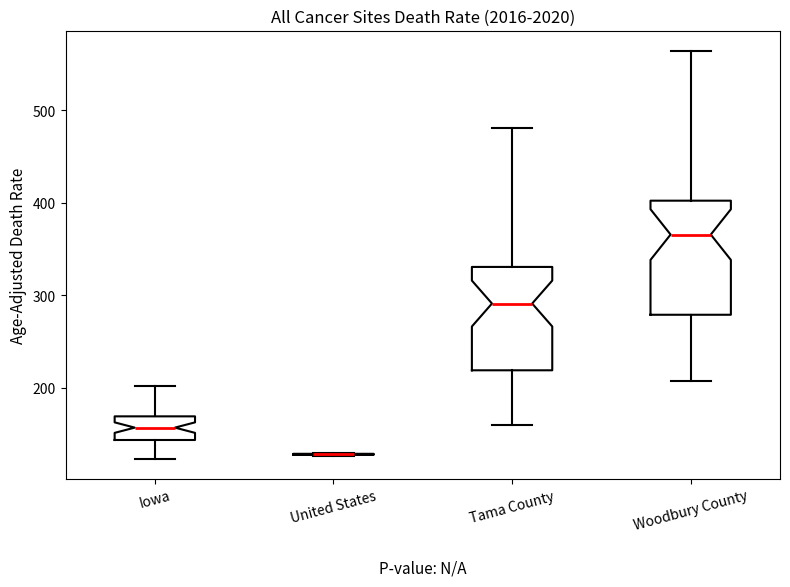

Where is the upper edge of the box for Woodbury County on the y-axis? The values are not printed on the chart, so give them approximately, as read against the axis.

400